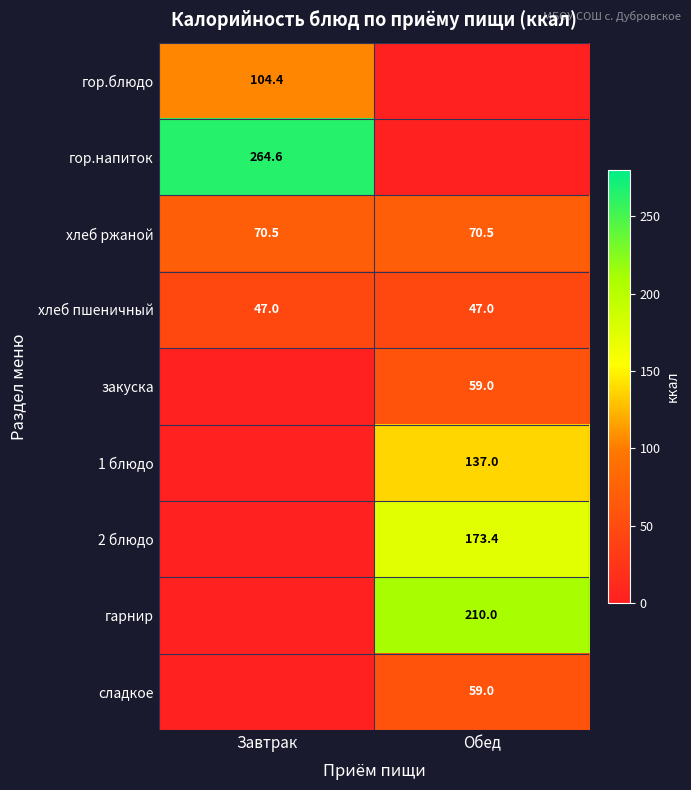

At how many categories does at least one series exceed 84?

2